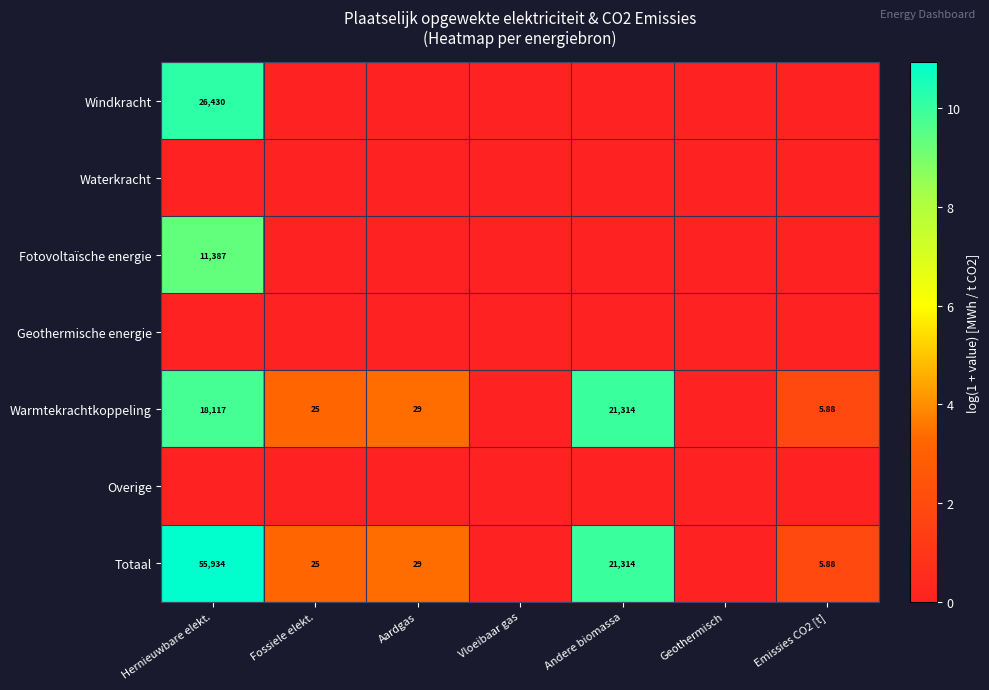

What is the spread (max minus min) of values at Emissies CO2 [t]?

1.9